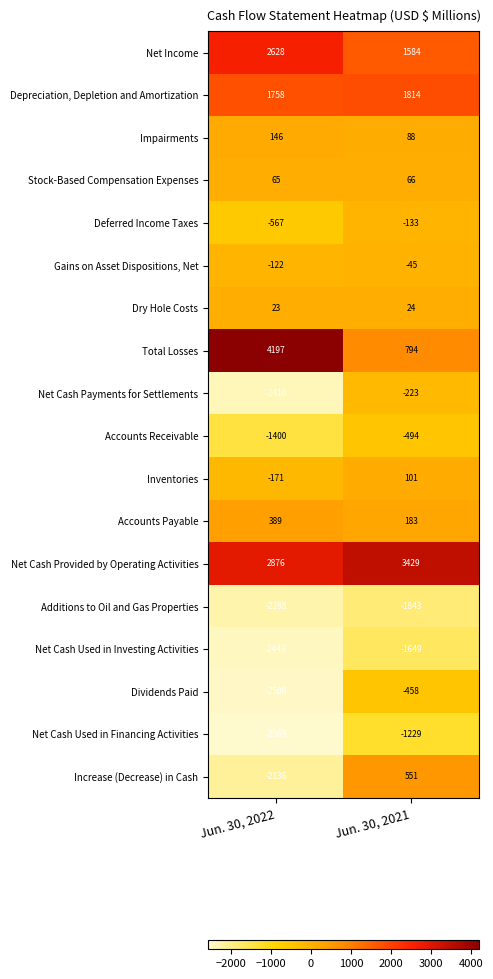

List the series in order of their peak value, highest first.

Total Losses, Net Cash Provided by Operating Activities, Net Income, Depreciation, Depletion and Amortization, Increase (Decrease) in Cash, Accounts Payable, Impairments, Inventories, Stock-Based Compensation Expenses, Dry Hole Costs, Gains on Asset Dispositions, Net, Deferred Income Taxes, Net Cash Payments for Settlements, Dividends Paid, Accounts Receivable, Net Cash Used in Financing Activities, Net Cash Used in Investing Activities, Additions to Oil and Gas Properties